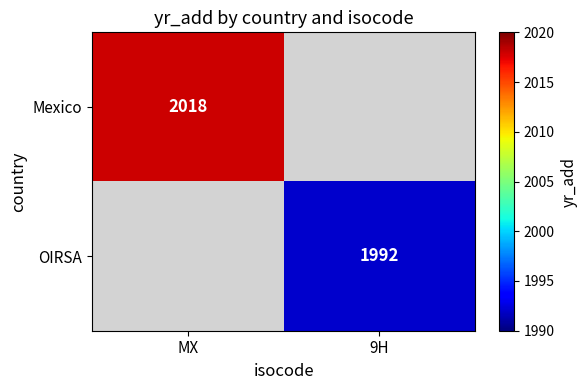

True or false: Mexico has a value of 2018 at MX.

True